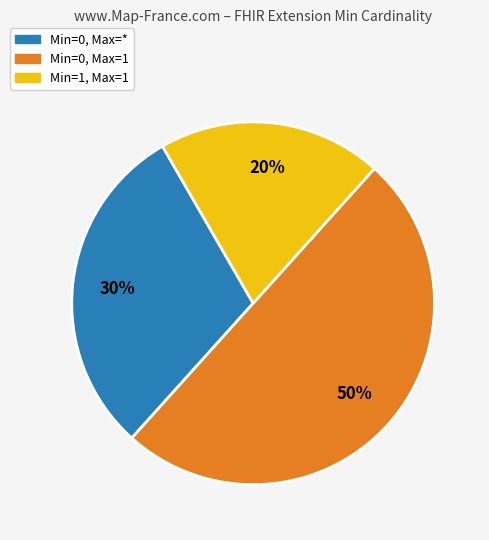

To the nearest percent, what is the average slice percentage?

33%